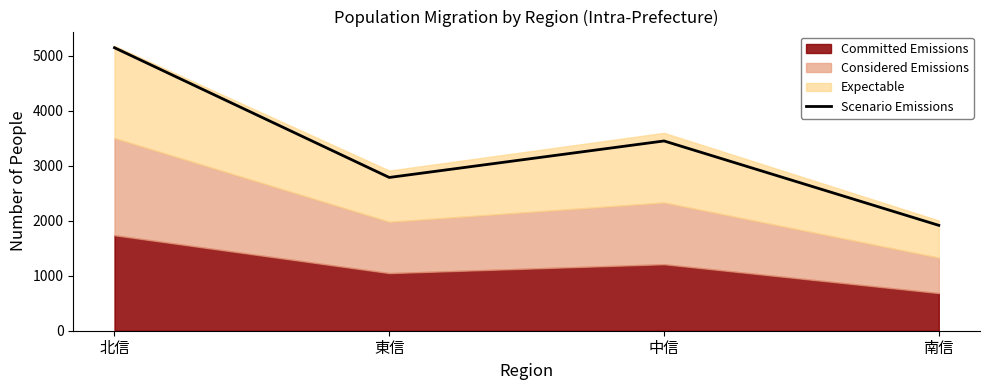

What is the sum of the values at 中信 and 南信?

5369